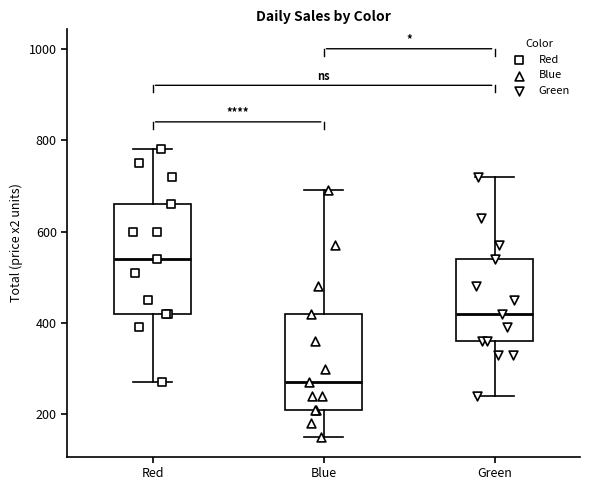

Which box has the lowest median line?

Blue